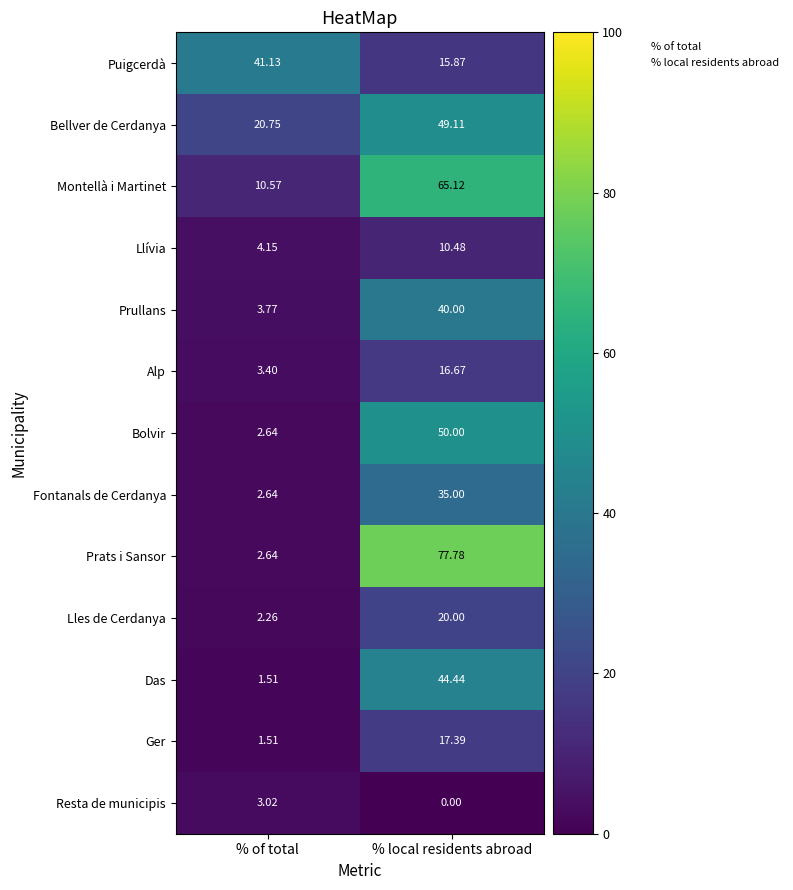

Where is Llívia nearest to the value 7?

% of total